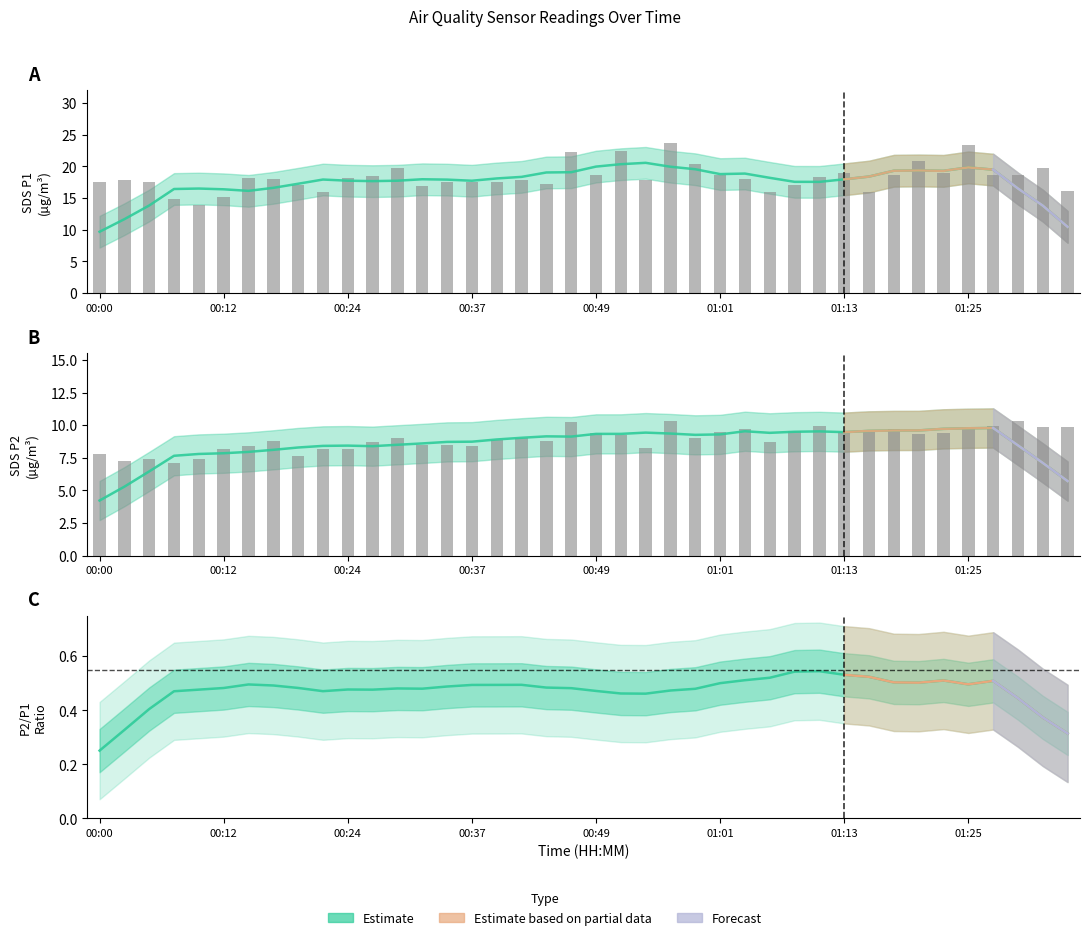

At which category is the sum across all series the highest?

23